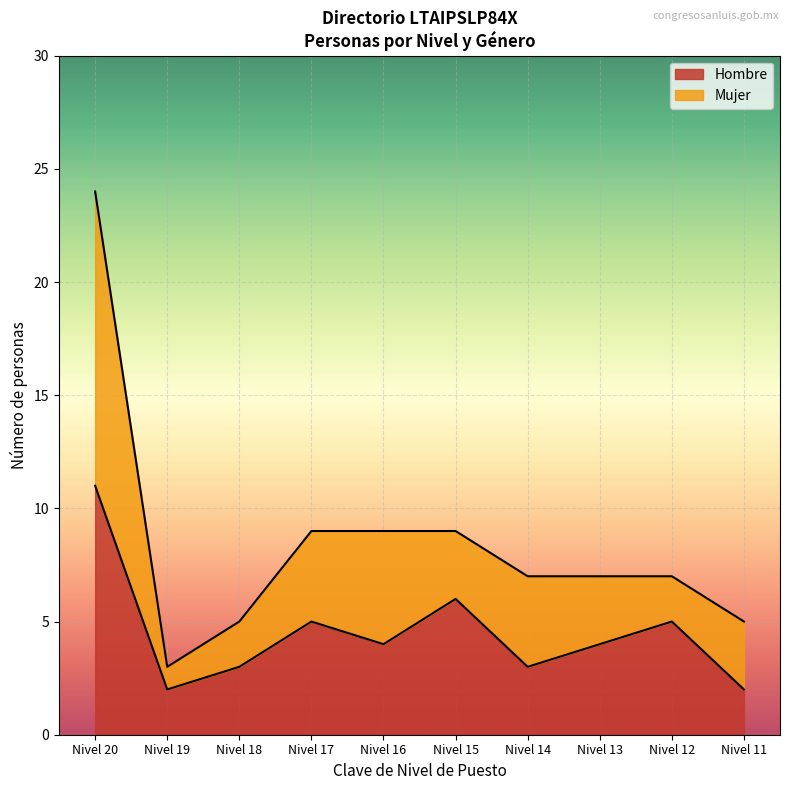

The value of Hombre at Nivel 17 is 5. True or false?

True